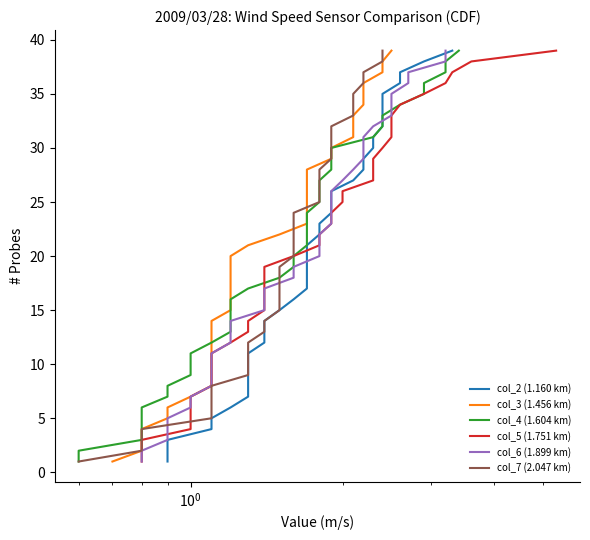

What are all the series names shown in the legend?

col_2 (1.160 km), col_3 (1.456 km), col_4 (1.604 km), col_5 (1.751 km), col_6 (1.899 km), col_7 (2.047 km)